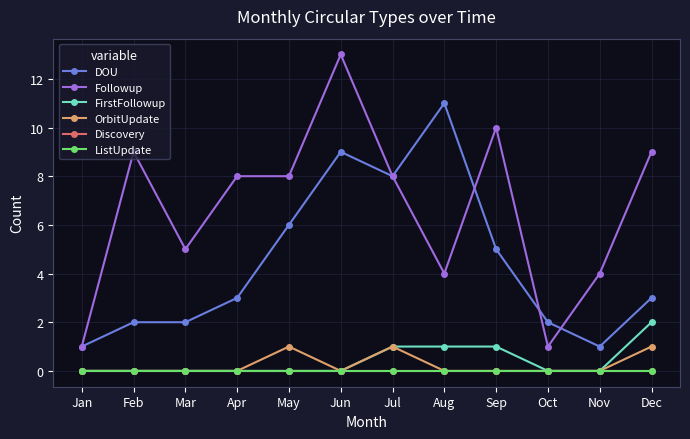

Does the chart have visible grid lines?

Yes